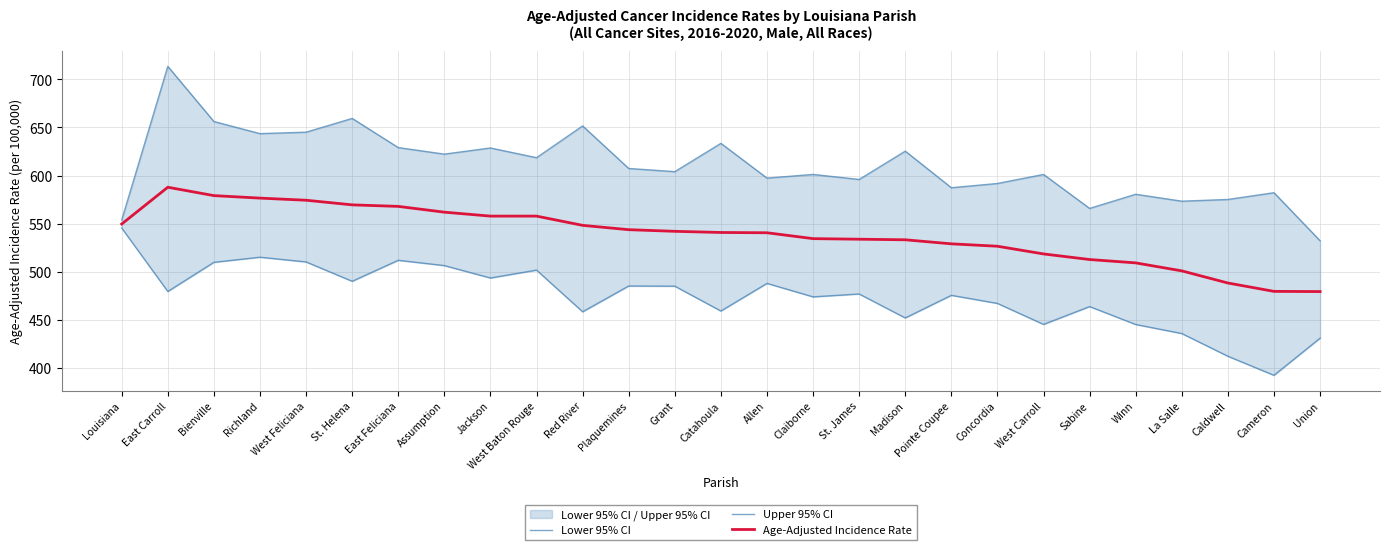

True or false: Lower 95% CI has a value of 219.9 at Bienville.

False